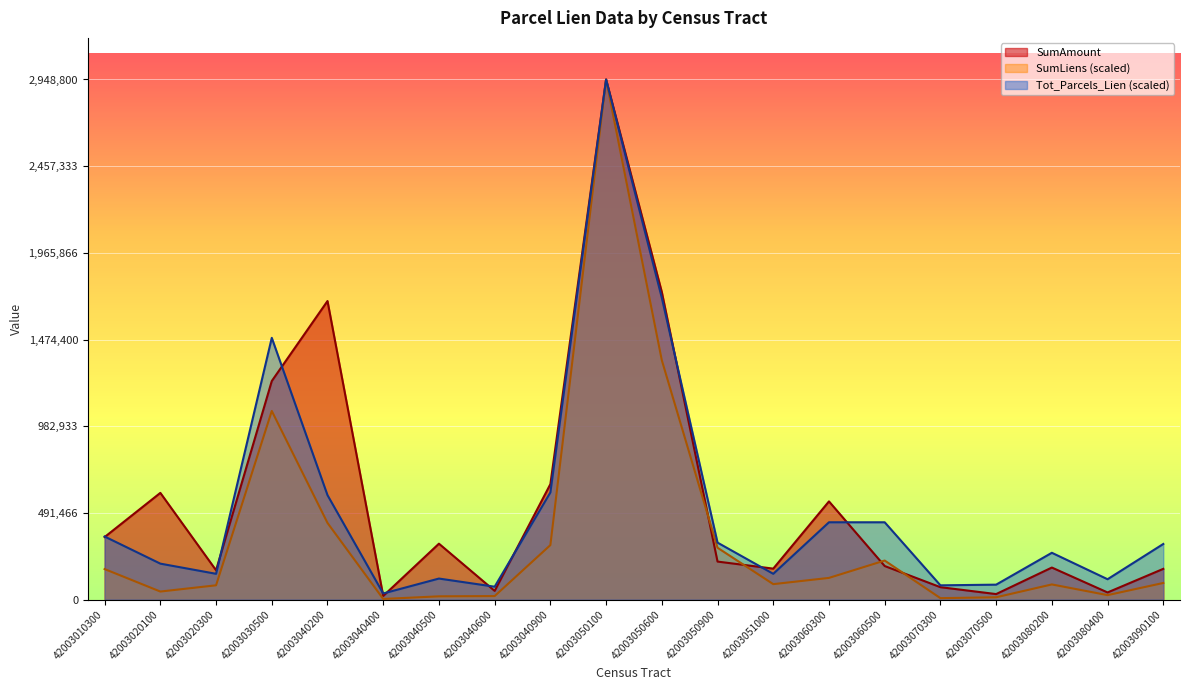

True or false: SumLiens has more than 1 interior local peaks.

True